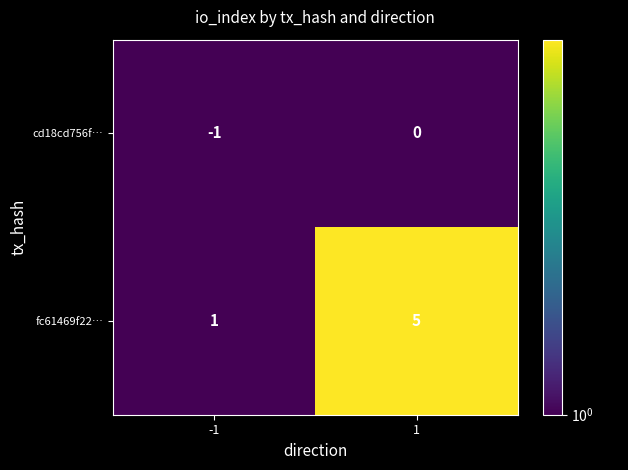

Reading left to right, transcribe all the data shown in this chart.

cd18cd756f…: -1	0
fc61469f22…: 1	5